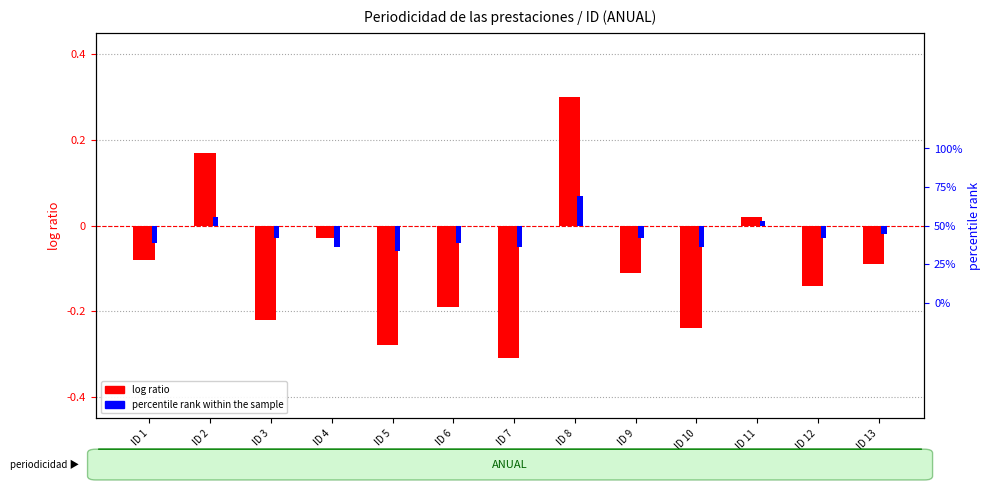

List the series in order of their peak value, lowest first.

percentile rank within the sample, log ratio